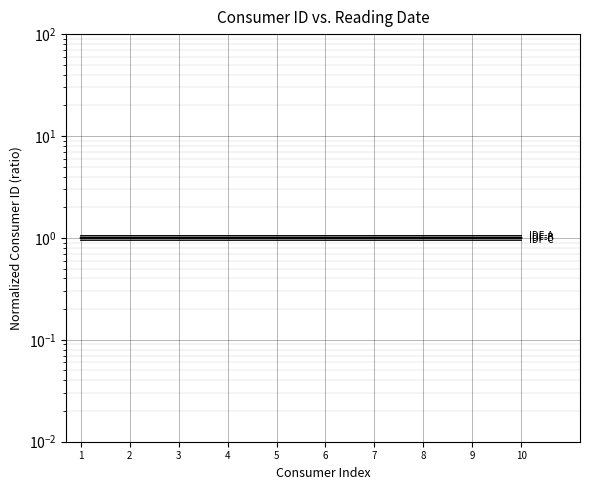

What are all the series names shown in the legend?

Group A (IDF), Group B (IDF), Group C (IDF)